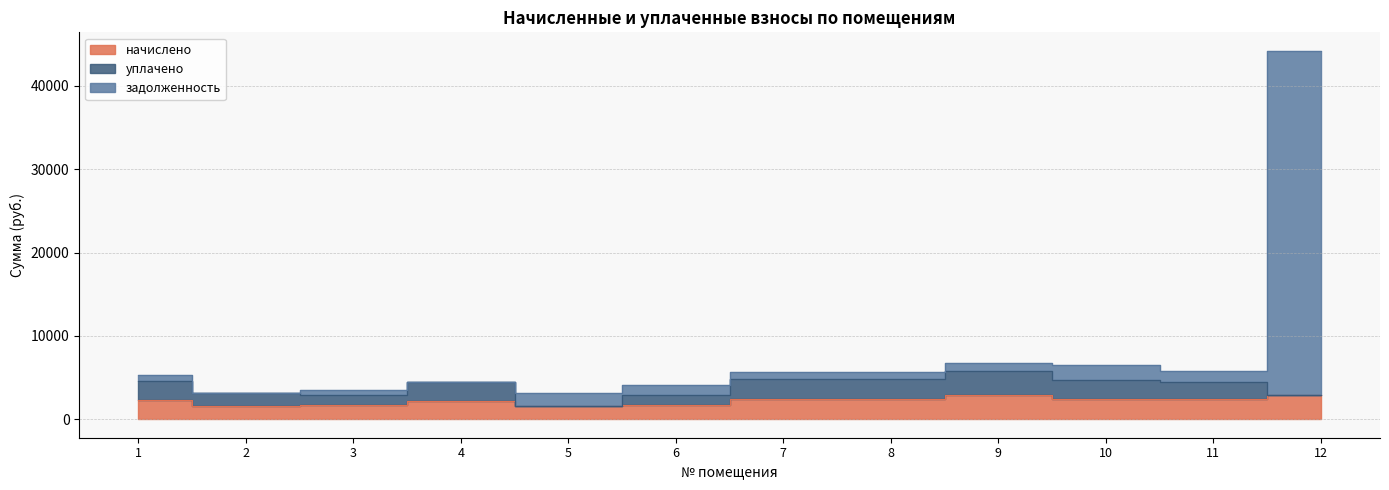

Which series has the largest range (max minus min)?

задолженность